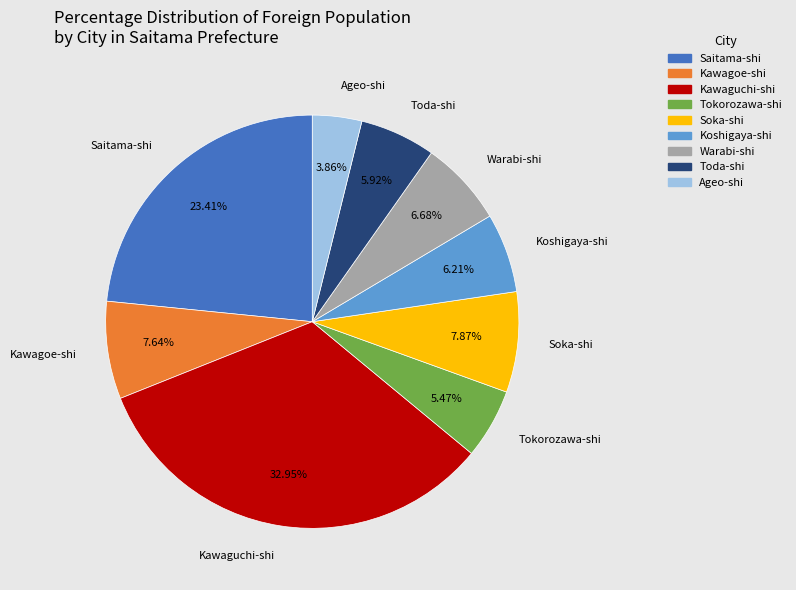

To the nearest percent, what is the combined percentage of Kawaguchi-shi and Ageo-shi?

37%